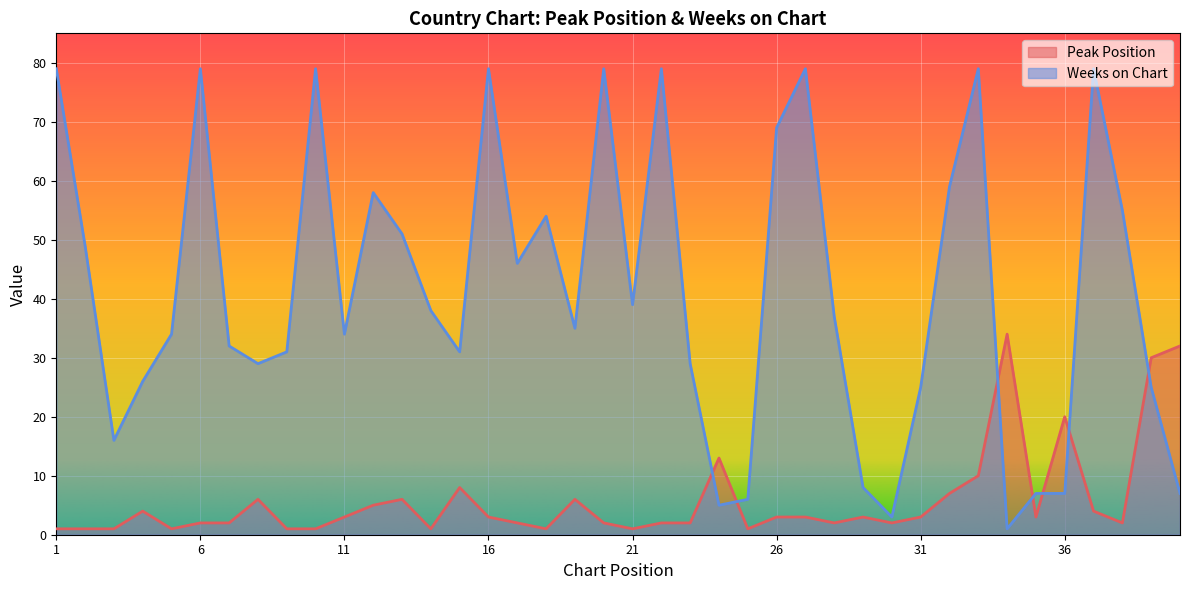

How many lines are shown in the chart?

2